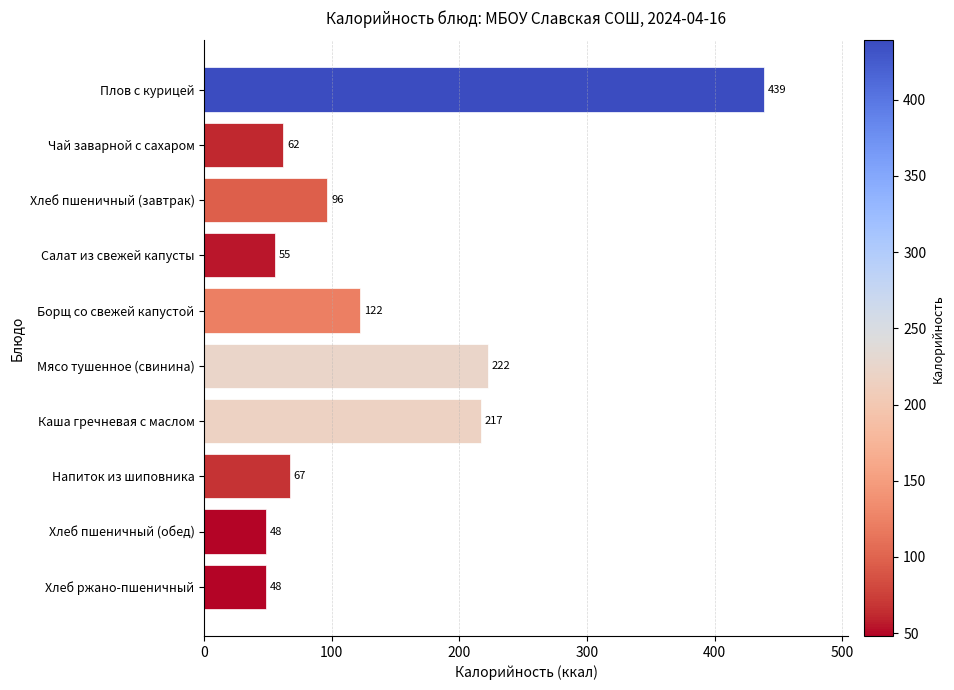

What is the smallest value displayed?

48.2